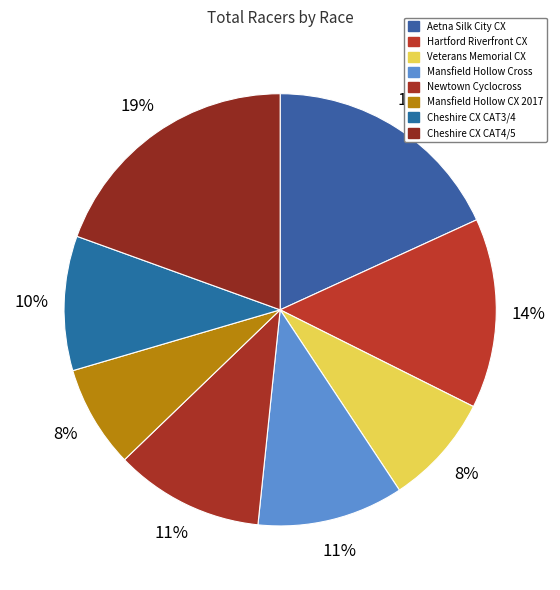

Does Mansfield Hollow Cross represent more than half of the total?

No